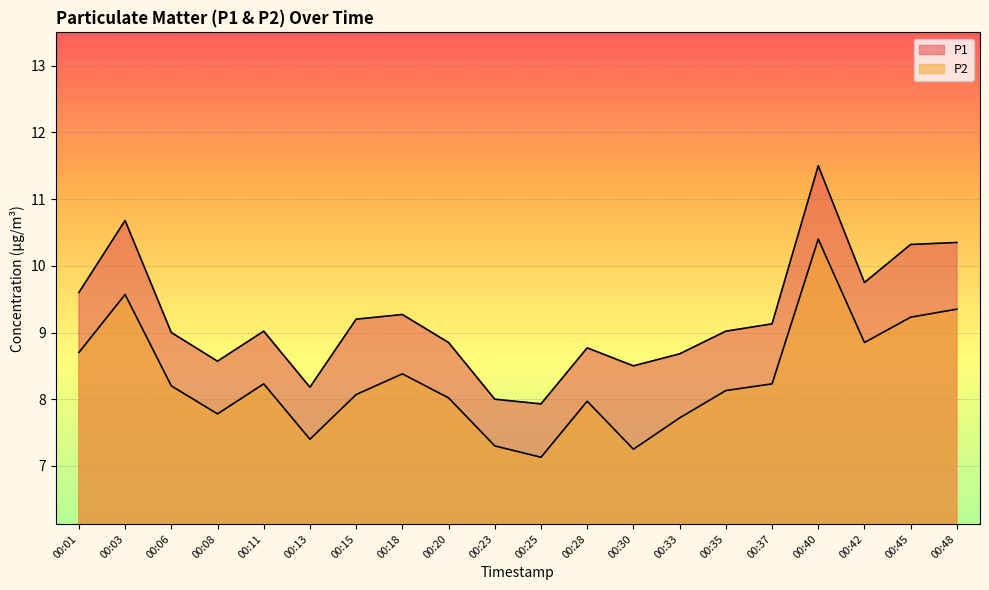

How many data points in P2 are less than 8?

7